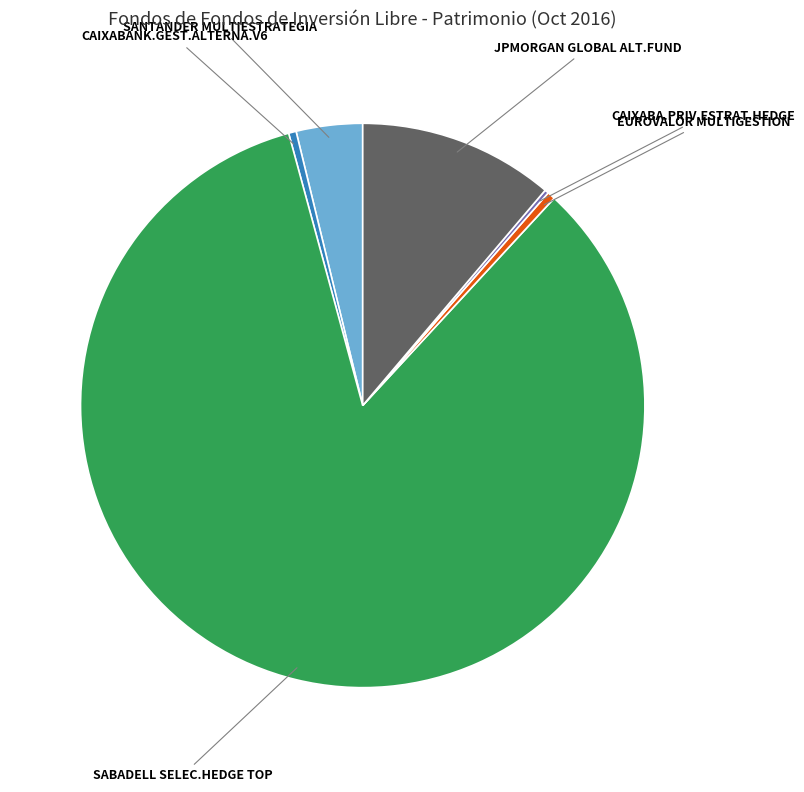

Does any single category account for the majority?

Yes